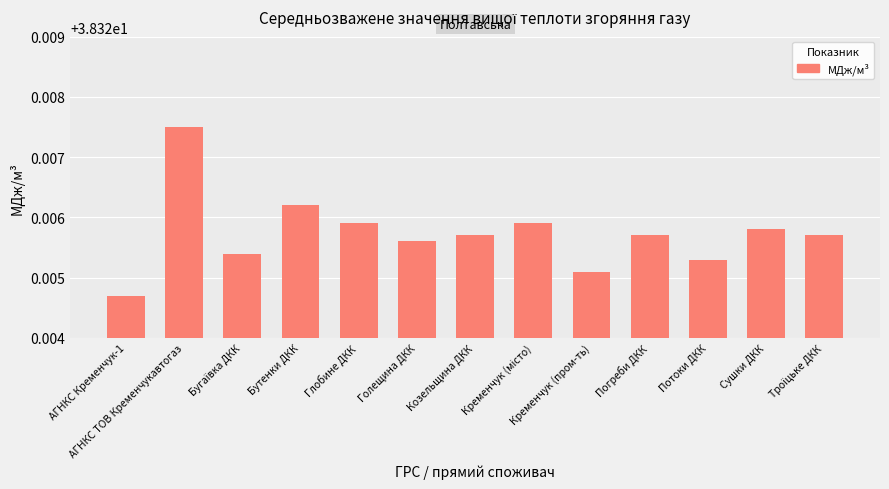

Count the number of data series in this chart.

1